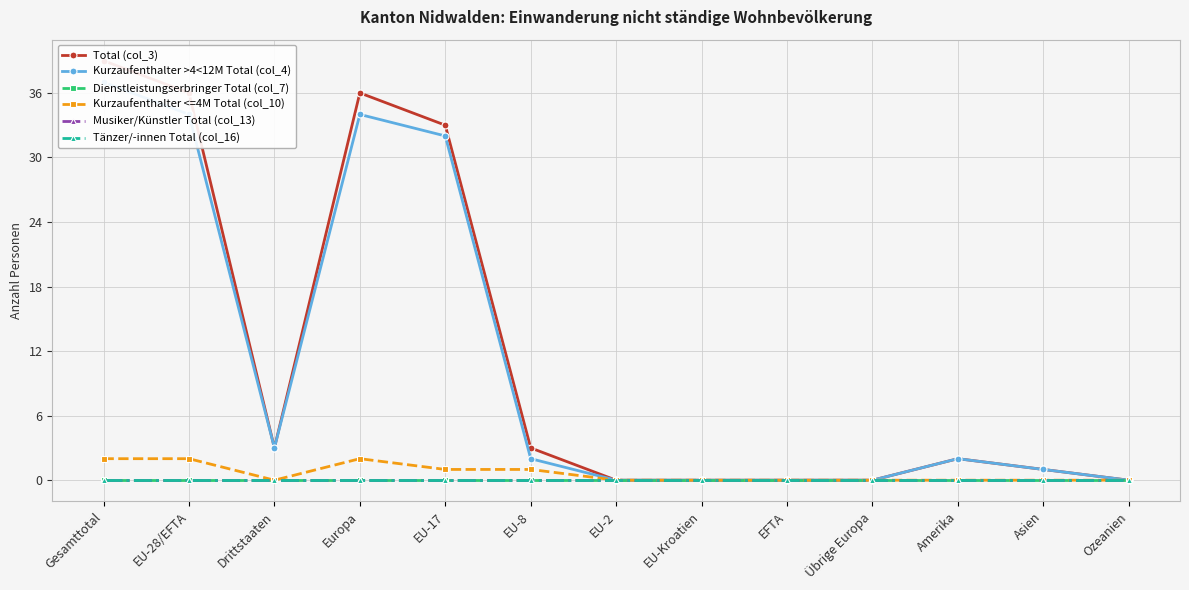

How many lines are shown in the chart?

6